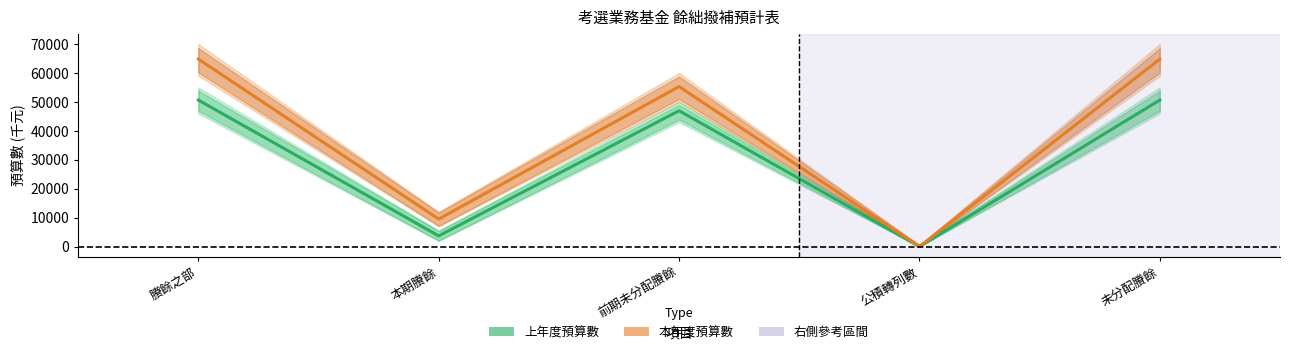

Which category has the lowest value in the 本年度預算數 series?

公積轉列數